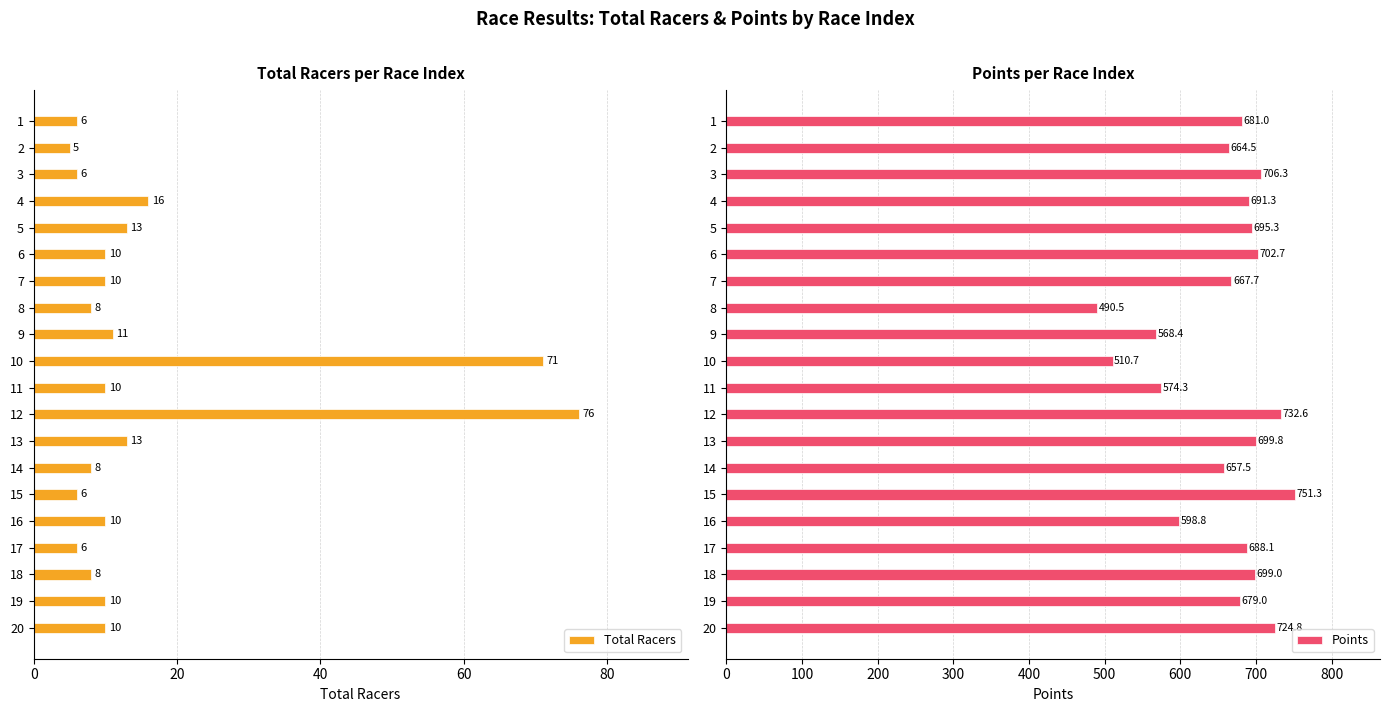

The Total Racers series shows 2.7 at 3. True or false?

False